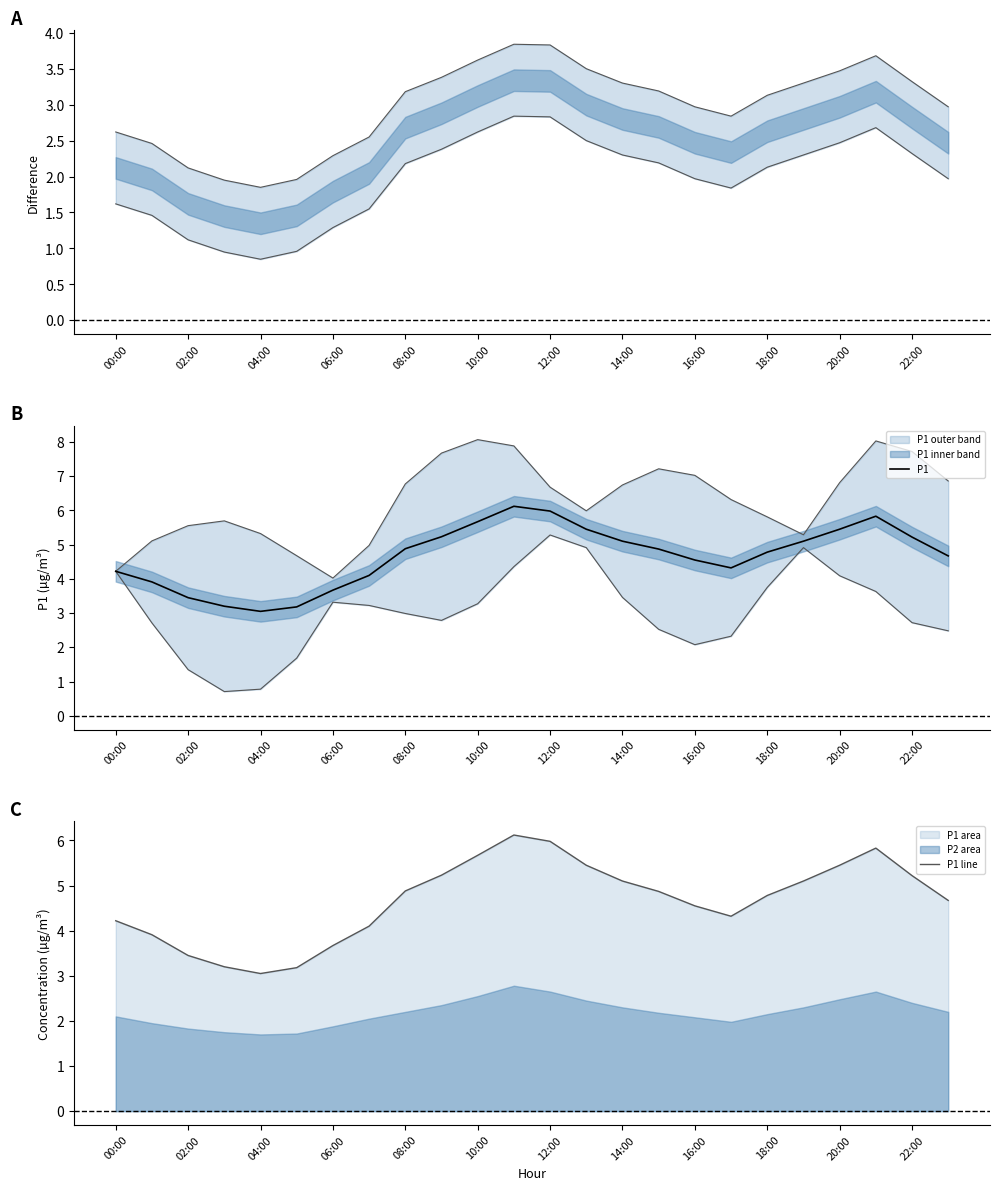

True or false: P1 has a value of 1.0 at 08:00.

False